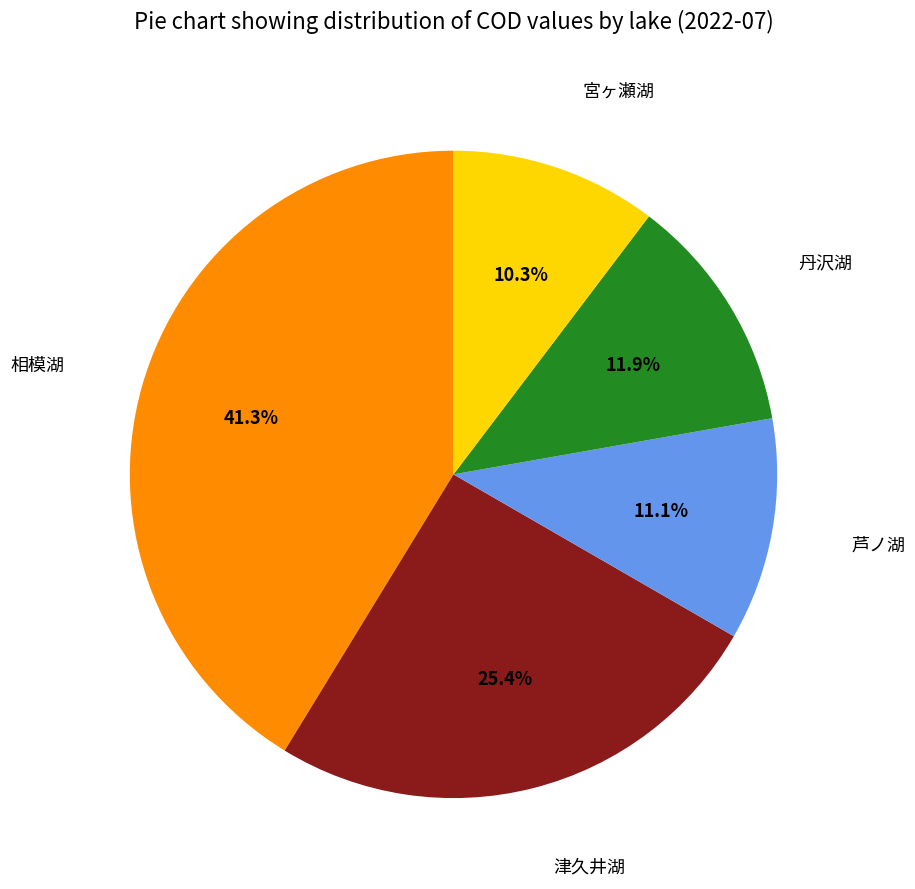

Is there any slice that represents more than half of the pie?

No